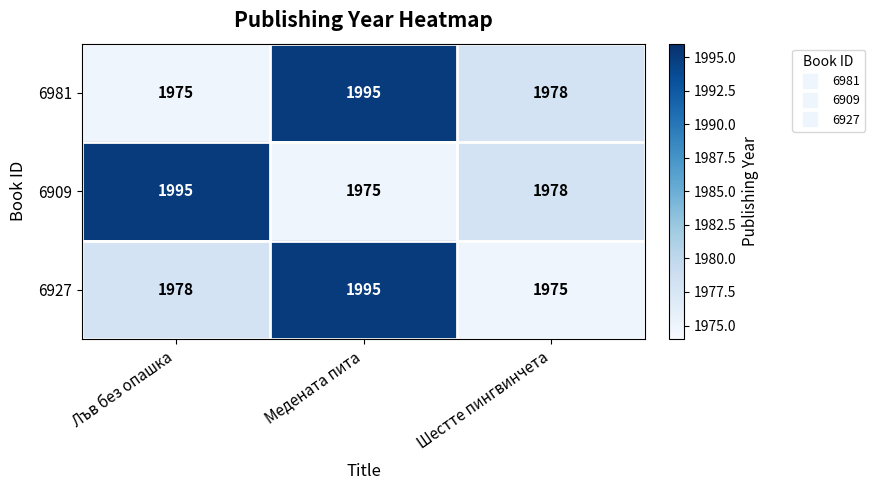

What is the total value across all series at Лъв без опашка?

5948